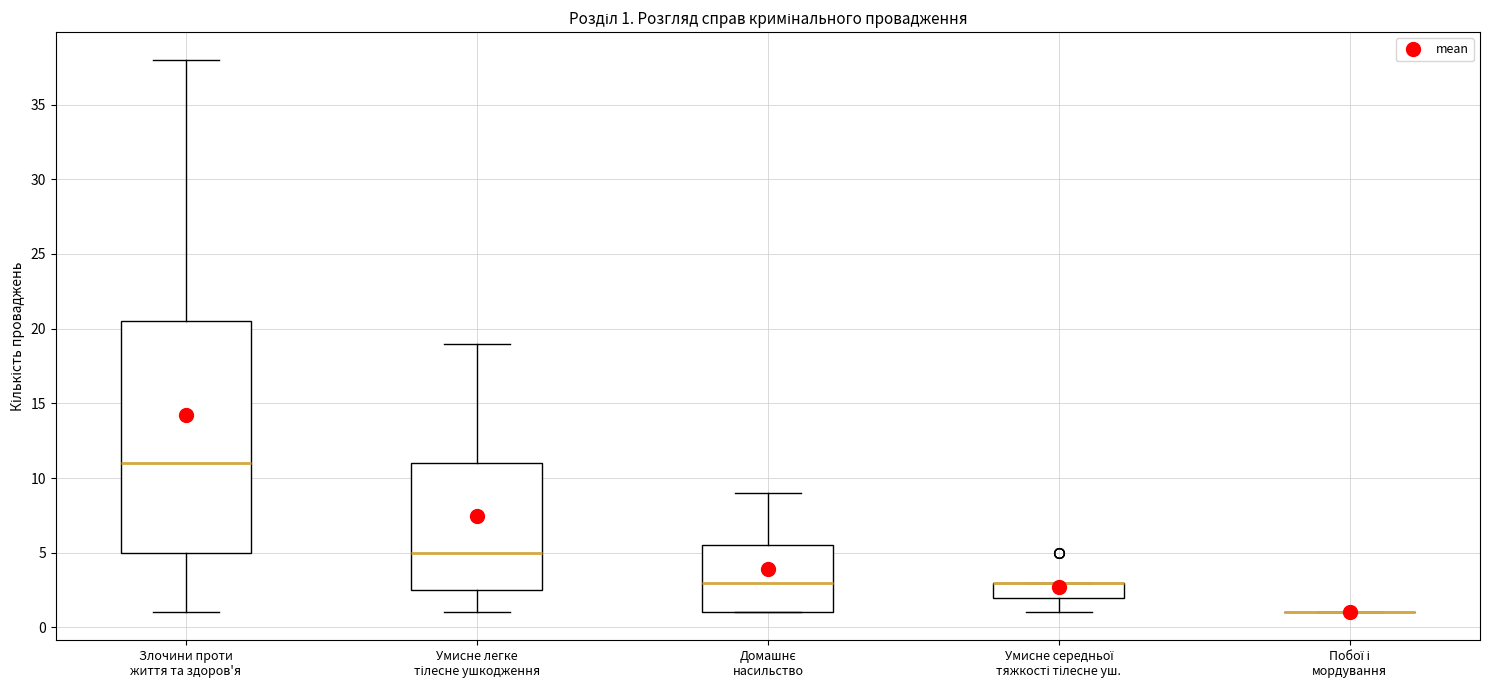

Comparing the boxes themselves (not the whiskers), which one is the tallest?

Злочини проти життя та здоров'я